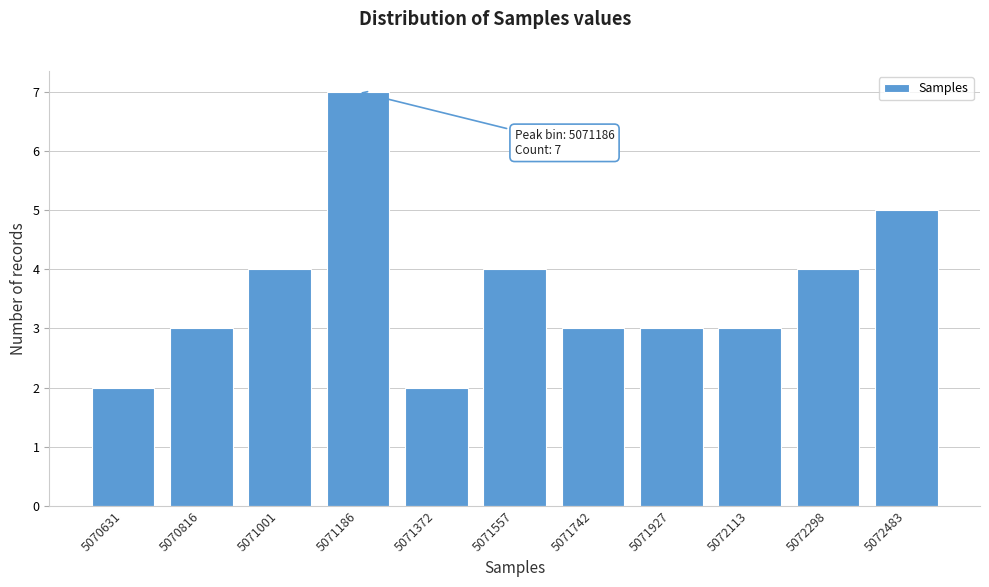

Reading right to left, extract all data points from this chart.

5	4	3	3	3	4	2	7	4	3	2